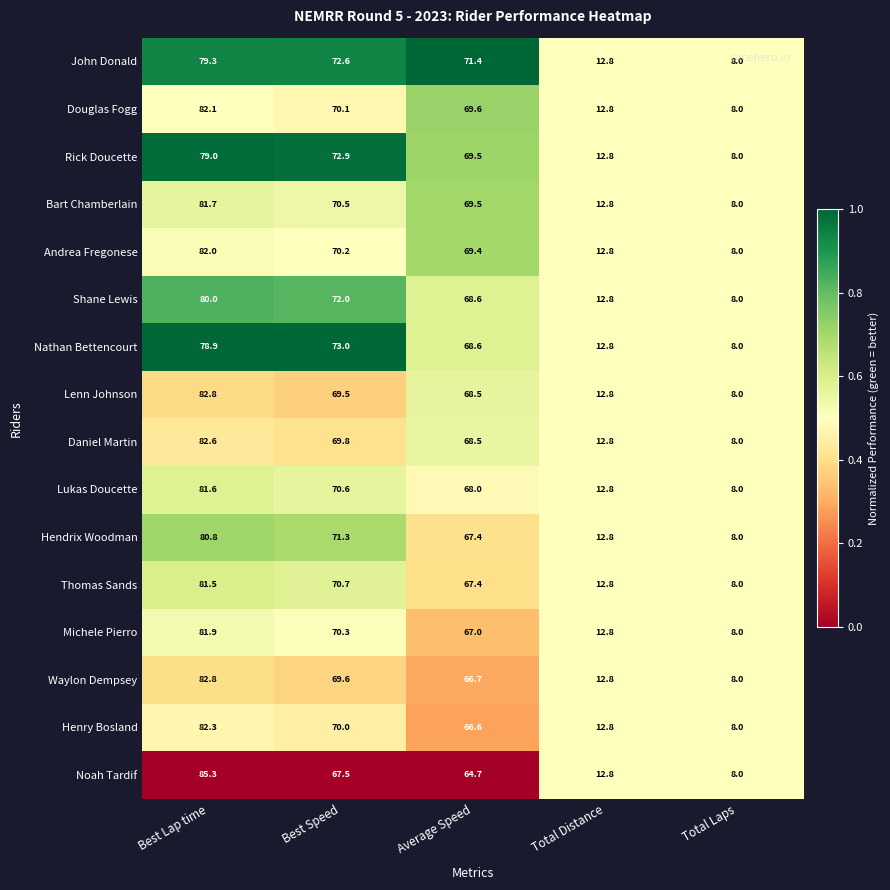

Between Best Speed and Total Distance, which series saw the biggest shift?

Nathan Bettencourt